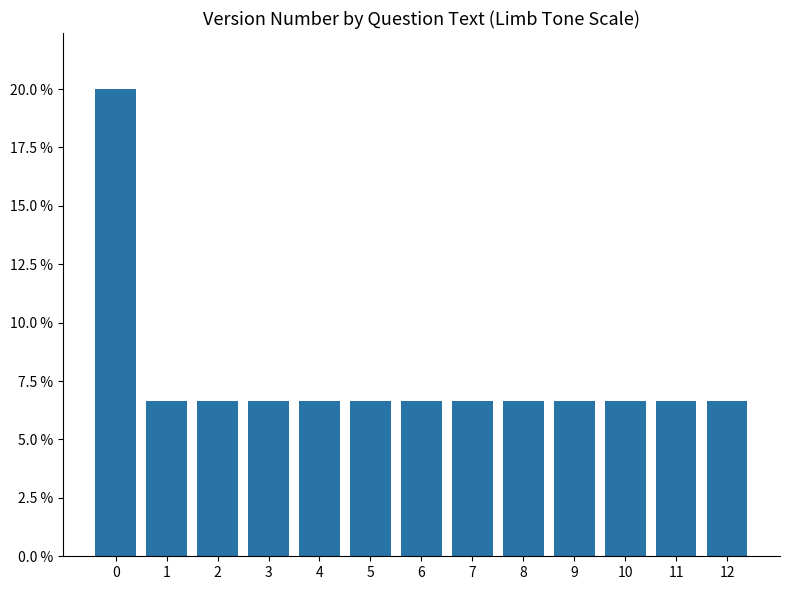

True or false: the data shows 0.1 at 4.

False